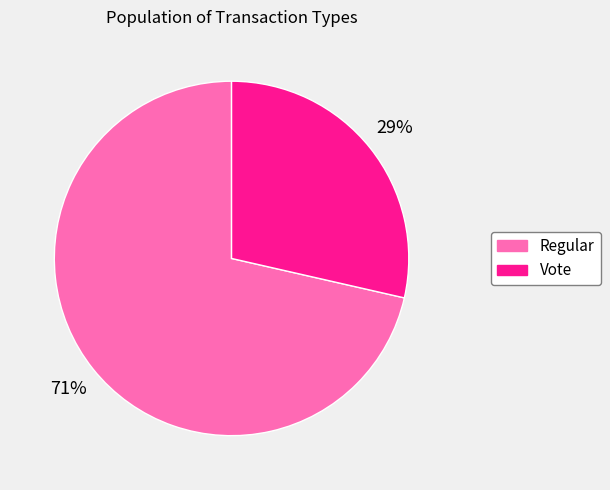

To the nearest percent, what is the average slice percentage?

50%